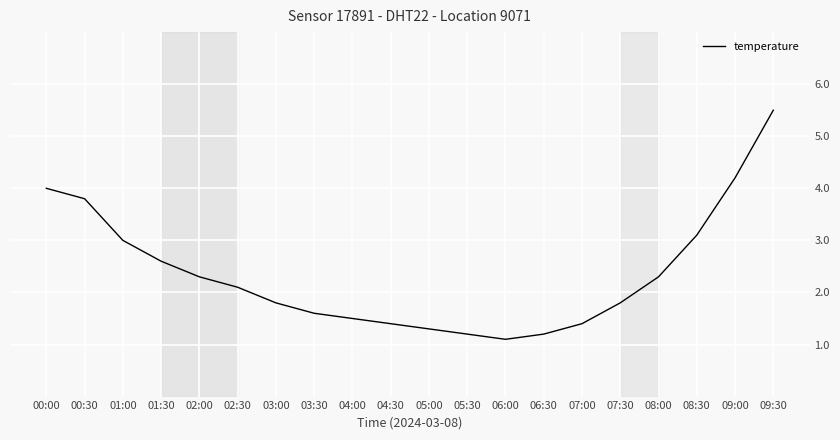

The chart shows a value of 2.6 at 01:30. True or false?

True